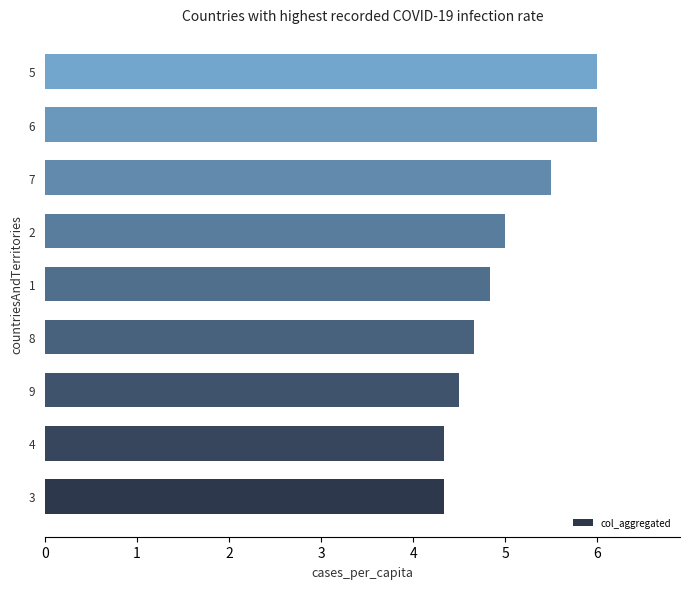

Reading bottom to top, what are all the values shown in this chart?

4.3	4.3	4.5	4.7	4.8	5.0	5.5	6.0	6.0